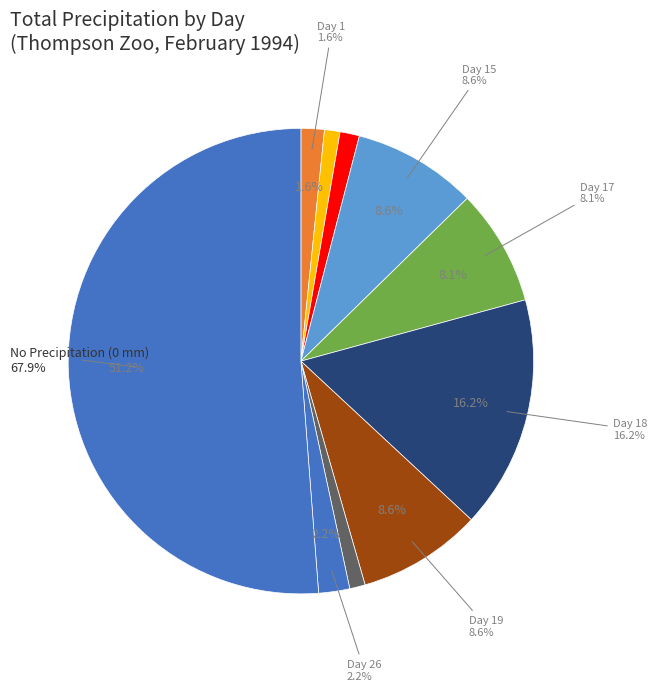

Which category has the smallest portion of the pie?

Day 3